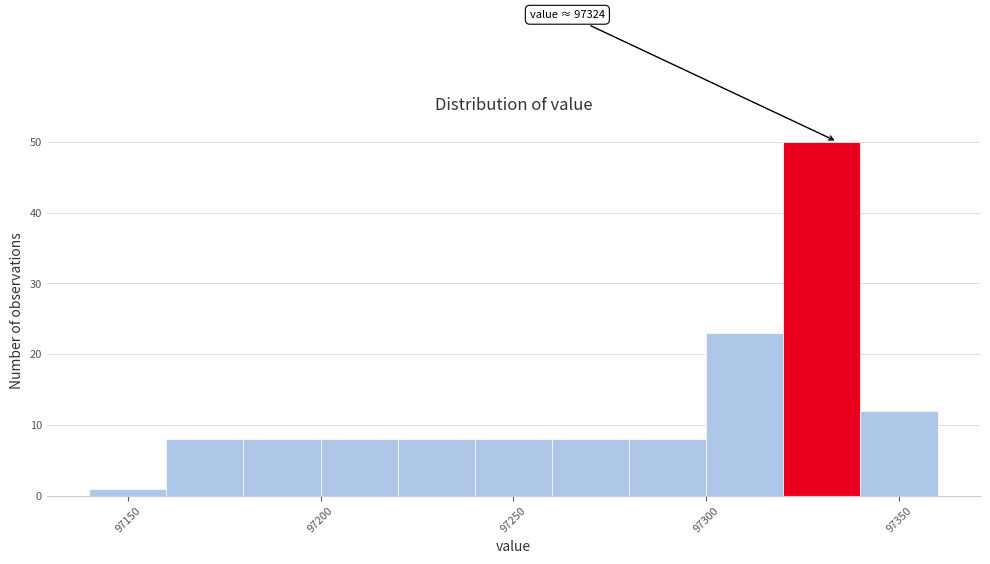

Which range on the x-axis has the tallest bar?

97320 to 97340